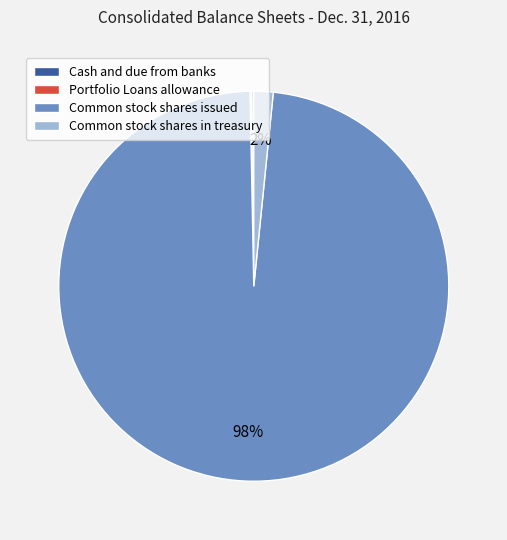

Is the sum of Common stock shares issued and Common stock shares in treasury greater than half?

Yes